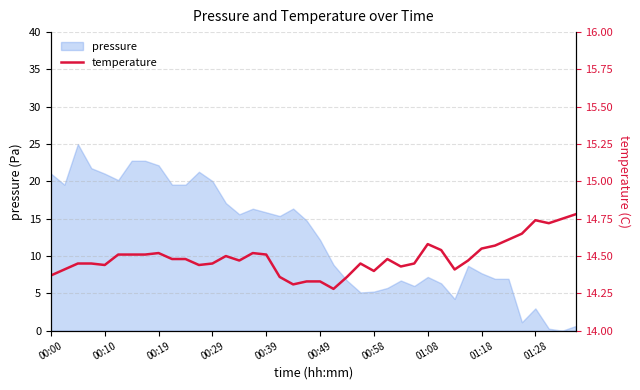

True or false: pressure has a value of 2.0 at 01:18.

False